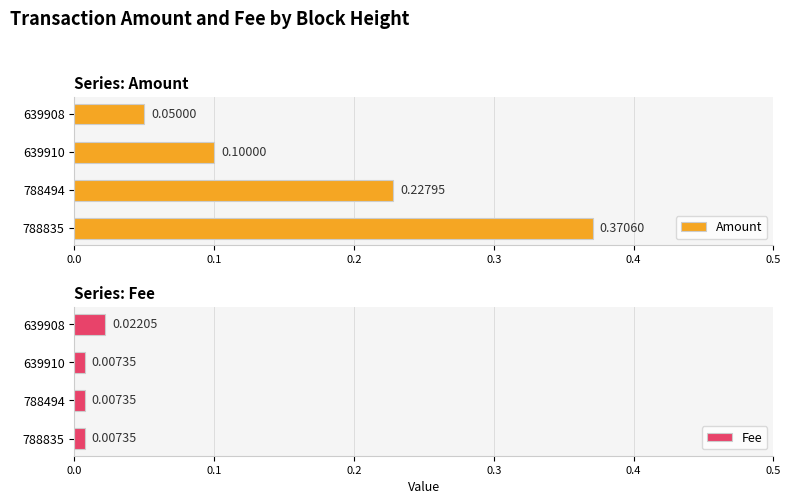

At 639910, list the series in order from smallest to largest.

Fee, Amount